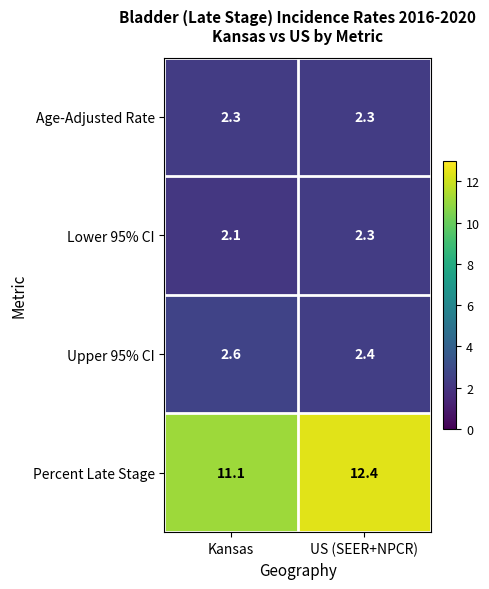

Rank the series at Kansas from lowest to highest value.

Lower 95% CI, Age-Adjusted Rate, Upper 95% CI, Percent Late Stage